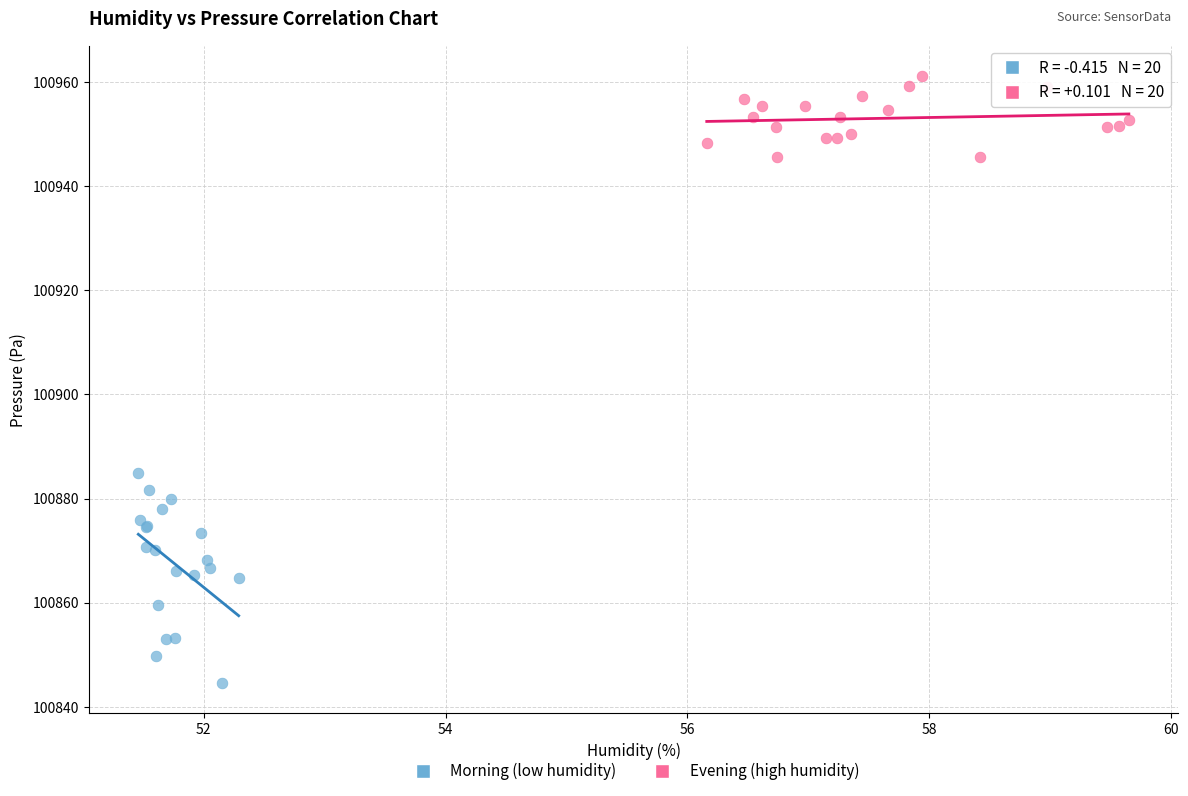

What are all the series names shown in the legend?

Morning (low humidity), Evening (high humidity)